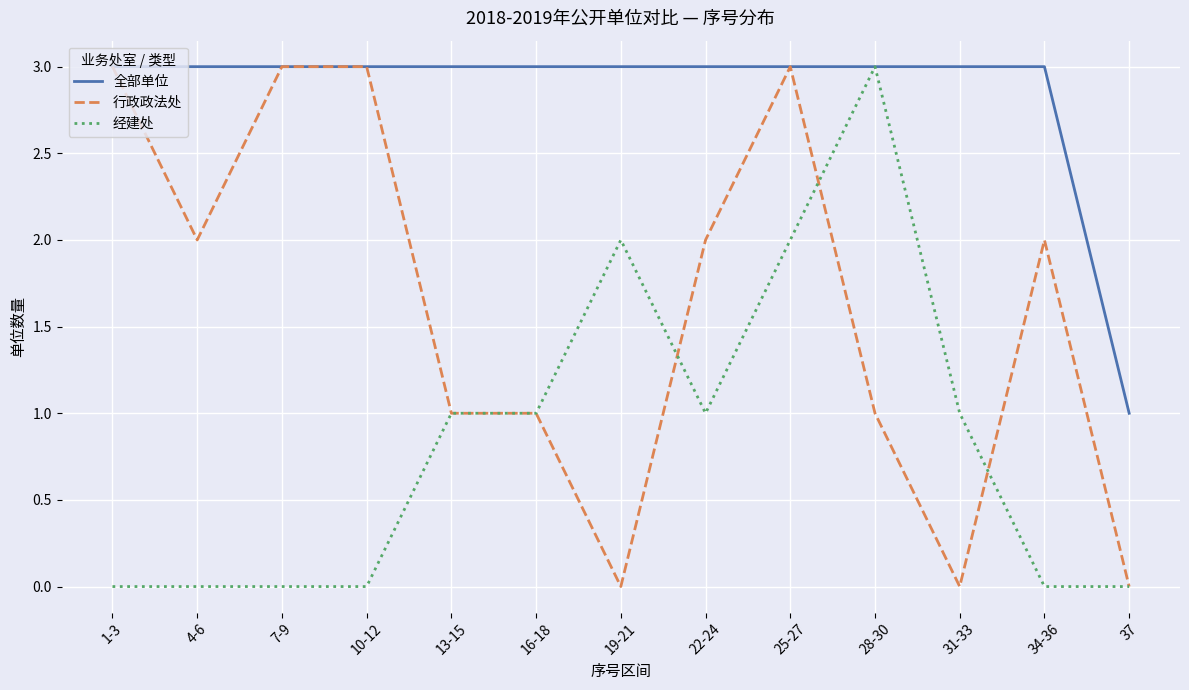

What is the spread (max minus min) of values at 31-33?

3